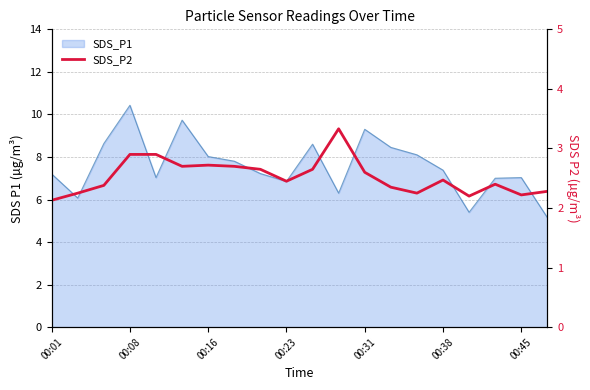

Is it true that the value at 00:31 is 2.6?

True